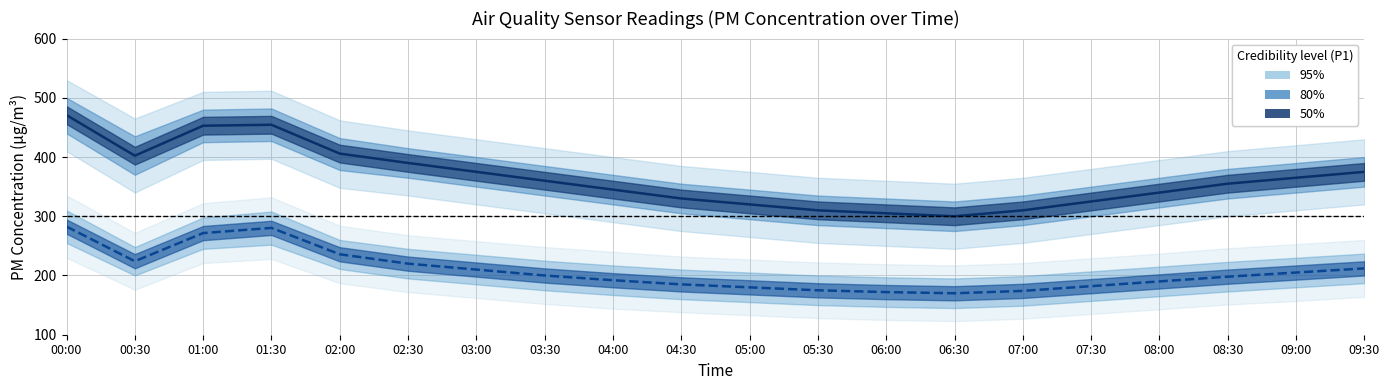

Where does the P2 (median) series first go above 200?

00:00